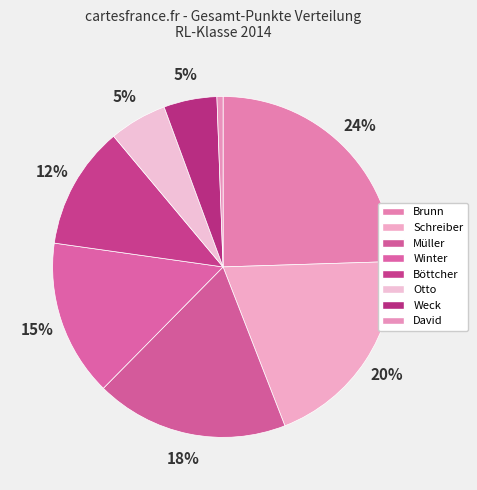

Does any single category account for the majority?

No